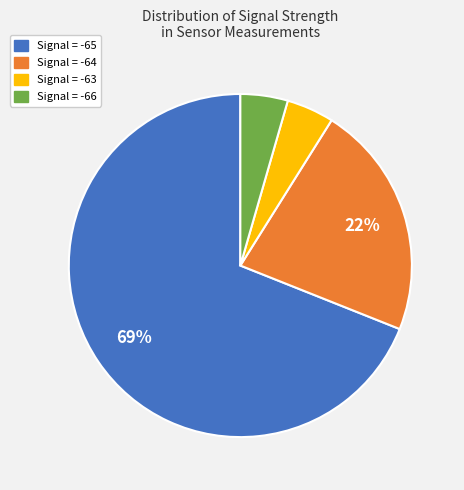

Which category accounts for the majority?

Signal = -65